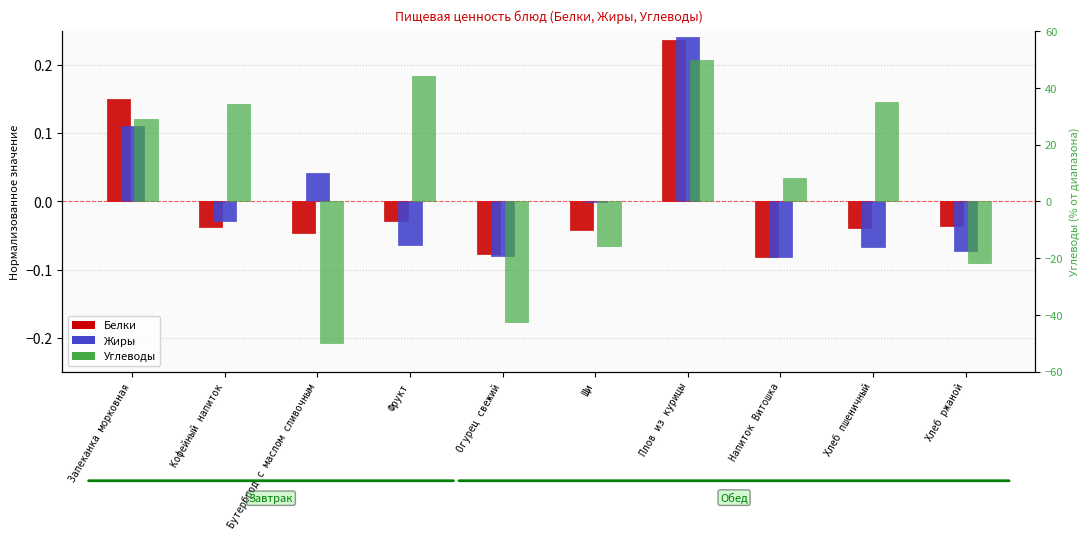

Which series has the largest total across all categories?

Углеводы